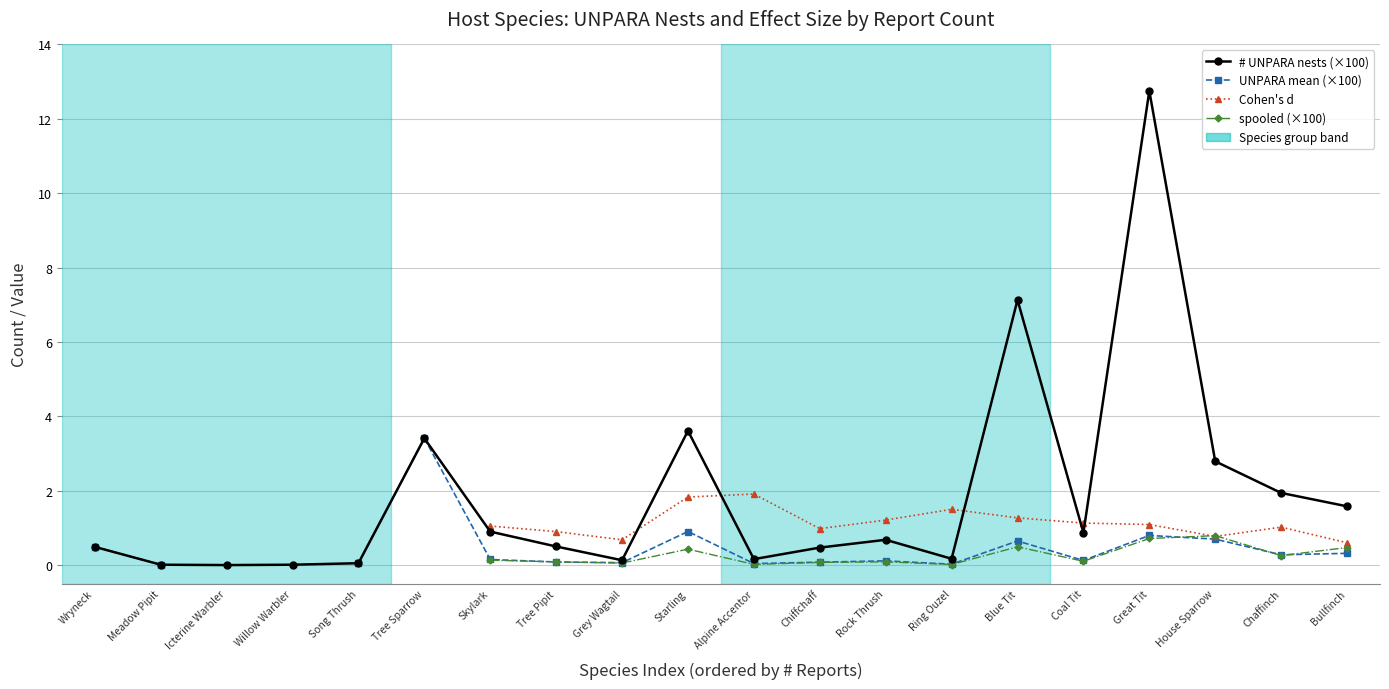

What position from the right is Willow Warbler?

17